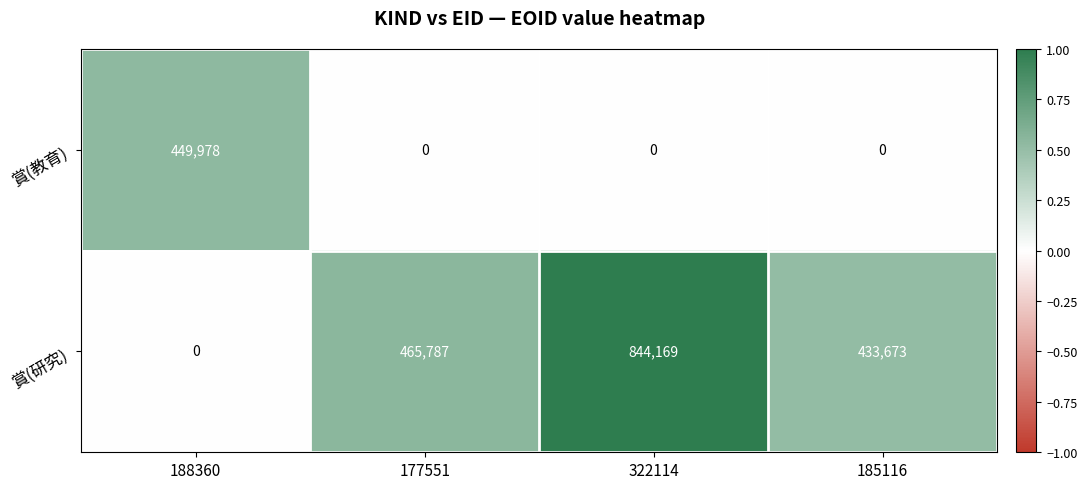

Reading right to left, extract all data points from this chart.

賞(教育): 185116=0	322114=0	177551=0	188360=449978
賞(研究): 185116=433673	322114=844169	177551=465787	188360=0